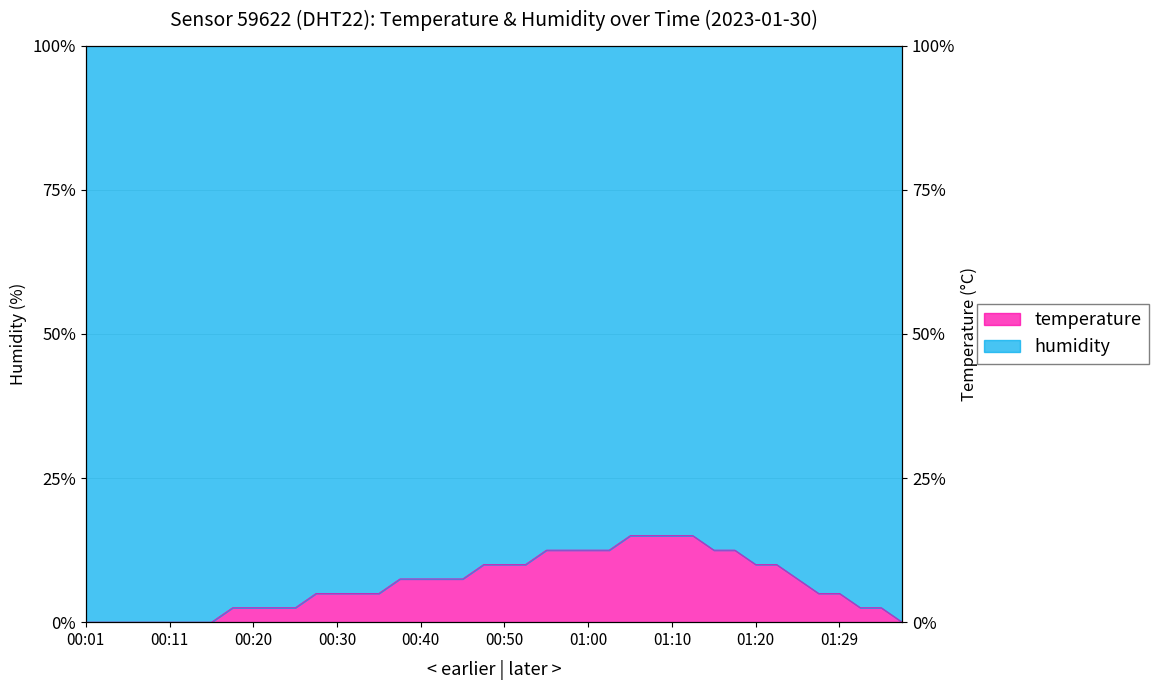

What is the label of the 28th point from the left?

01:07